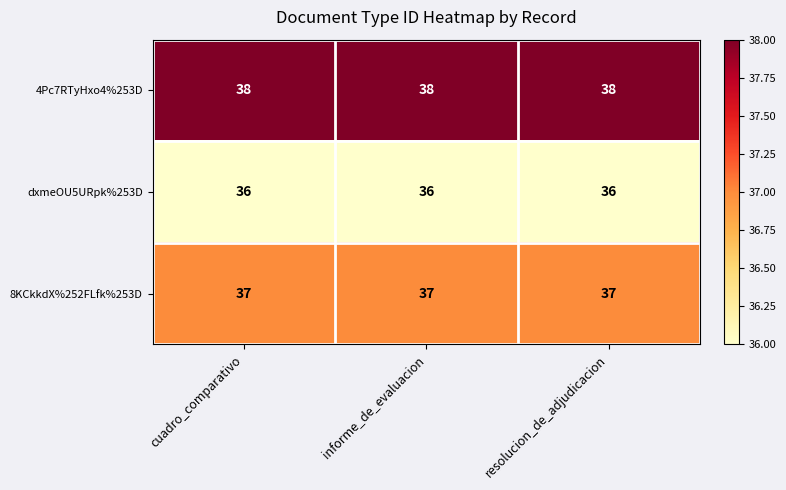

At how many categories does at least one series exceed 36?

3